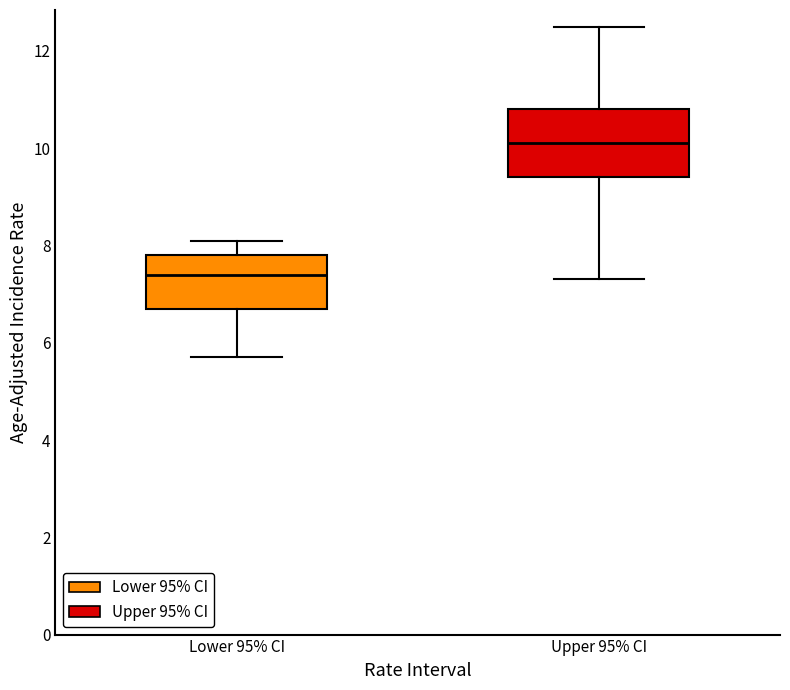

Reading left to right, transcribe this box plot: for each box, give where its median line is, the range the box spans, and where its two whiskers end, as read against the y-axis. The values are not printed on the chart, so give them approximately, as read against the axis.

Lower 95% CI: median 7.4, box 6.8 to 7.8, whiskers 5.8 to 8.2
Upper 95% CI: median 10.2, box 9.4 to 10.8, whiskers 7.4 to 12.6